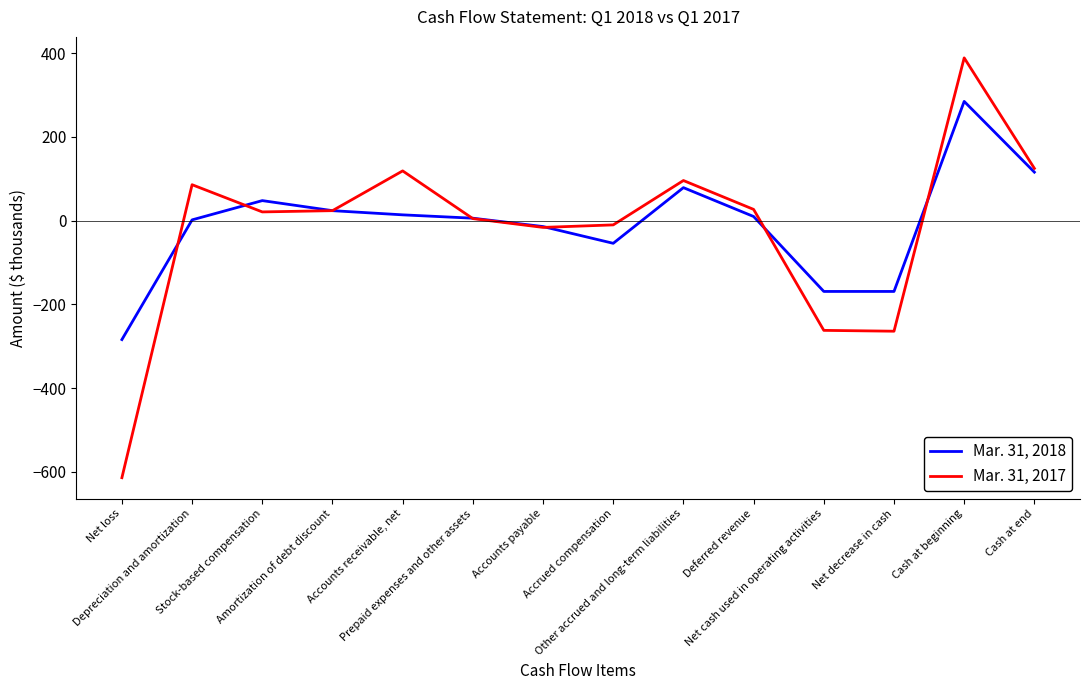

Read the Mar. 31, 2018 value at Depreciation and amortization.

2